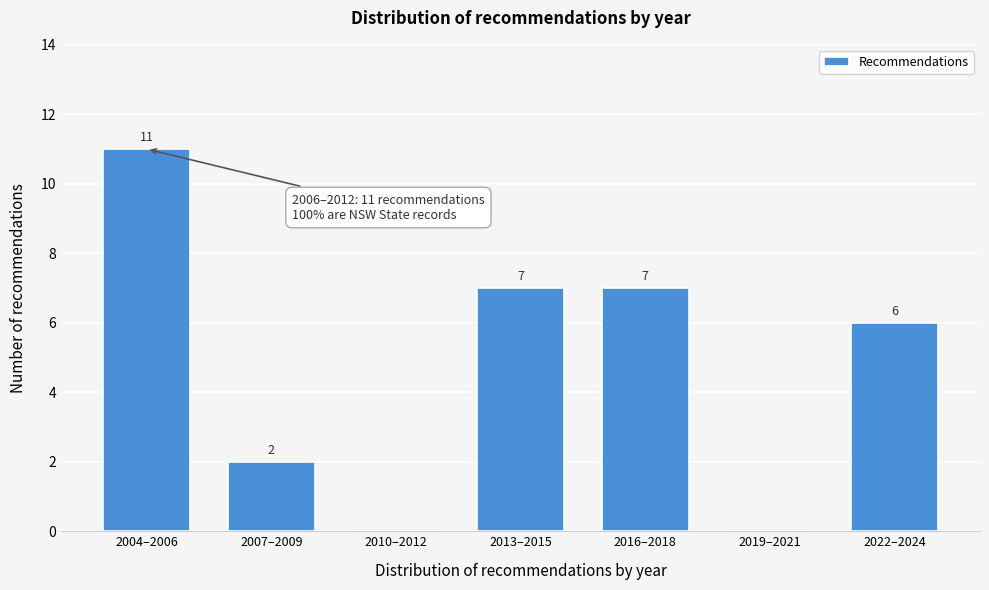

Reading left to right, extract all data points from this chart.

2004–2006=11	2007–2009=2	2010–2012=0	2013–2015=7	2016–2018=7	2019–2021=0	2022–2024=6